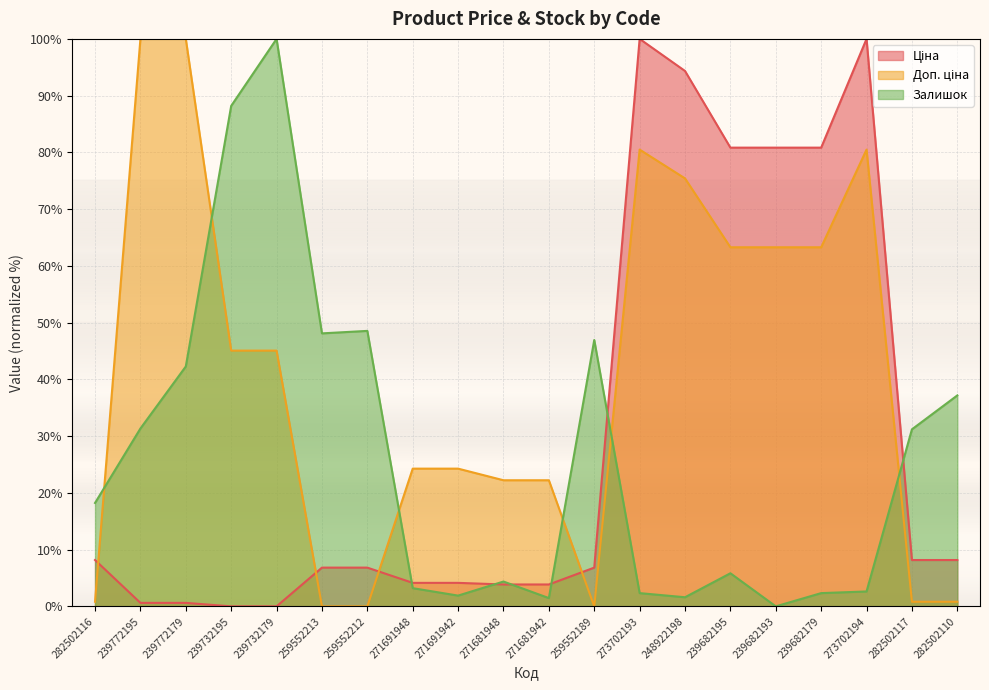

What is the label of the 14th point from the right?

259552212